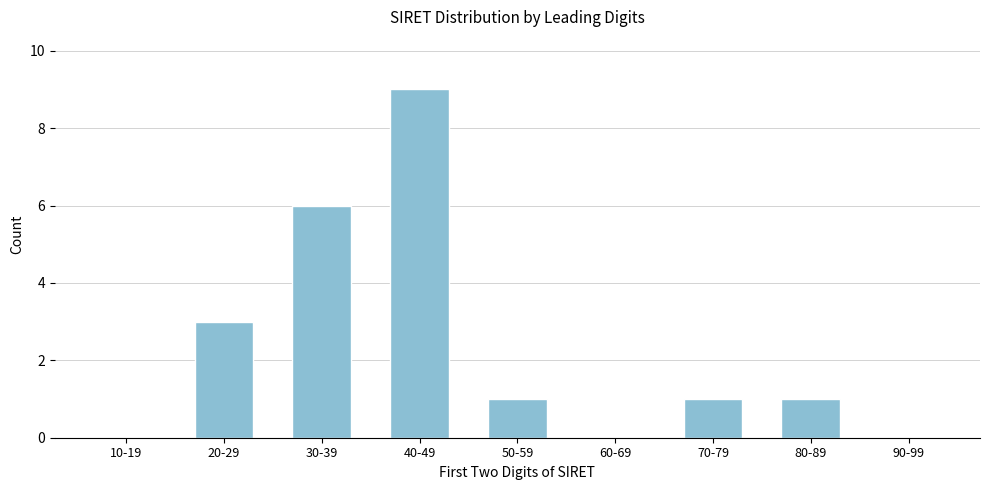

Reading left to right, list all the values displayed in this chart.

10-19=0	20-29=3	30-39=6	40-49=9	50-59=1	60-69=0	70-79=1	80-89=1	90-99=0